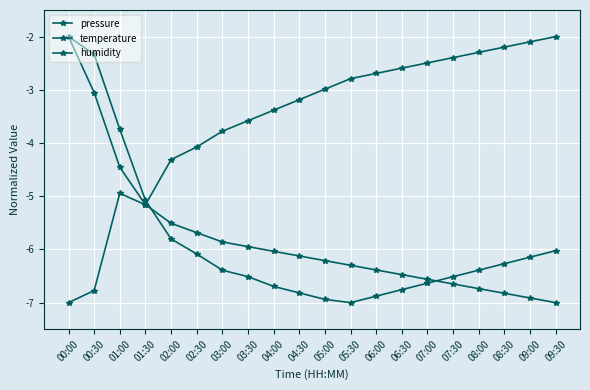

Between 01:00 and 04:00, which series saw the biggest shift?

pressure